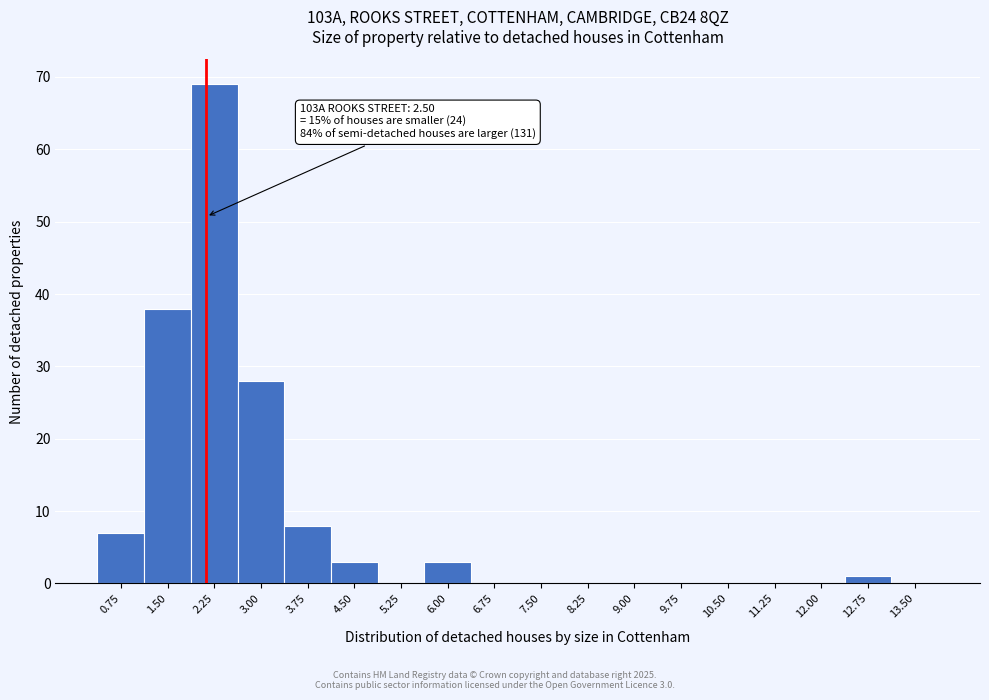

Reading left to right, what are all the values shown in this chart?

0.75=7	1.50=38	2.25=69	3.00=28	3.75=8	4.50=3	5.25=0	6.00=3	6.75=0	7.50=0	8.25=0	9.00=0	9.75=0	10.50=0	11.25=0	12.00=0	12.75=1	13.50=0